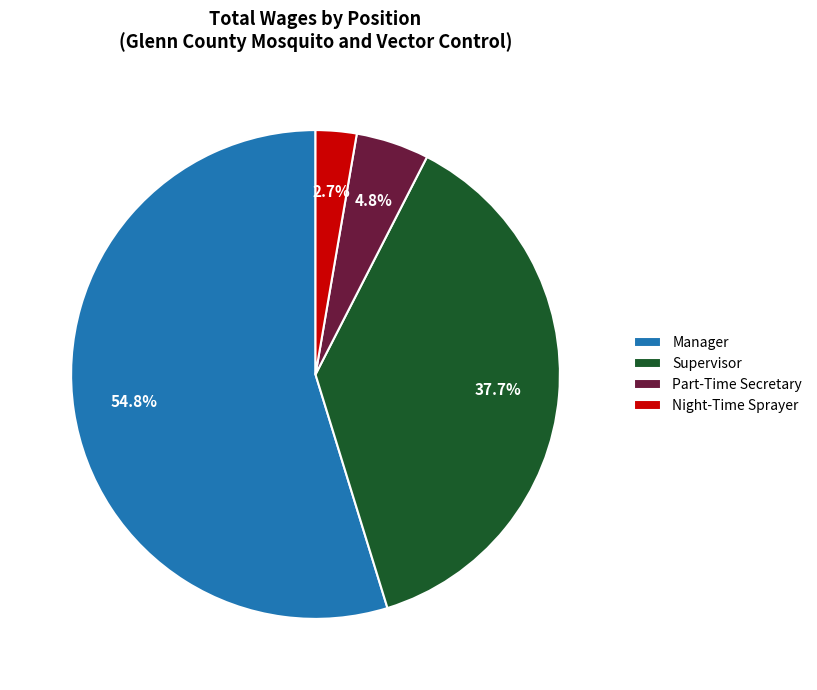

Which category has the smallest portion of the pie?

Night-Time Sprayer